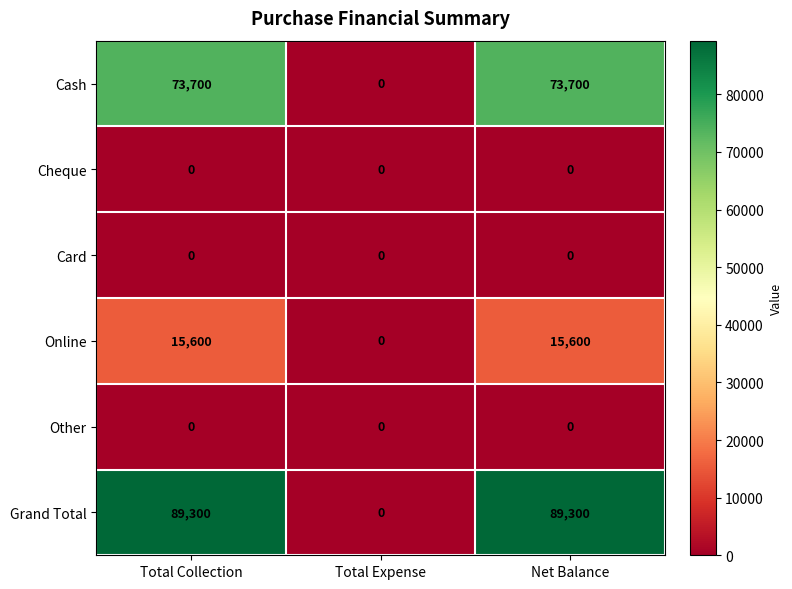

How many categories are shown in the chart?

3